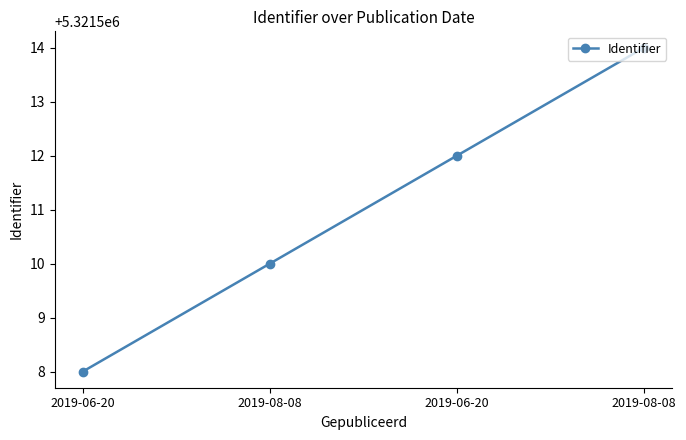

What is the difference between the second highest and second lowest values?

2